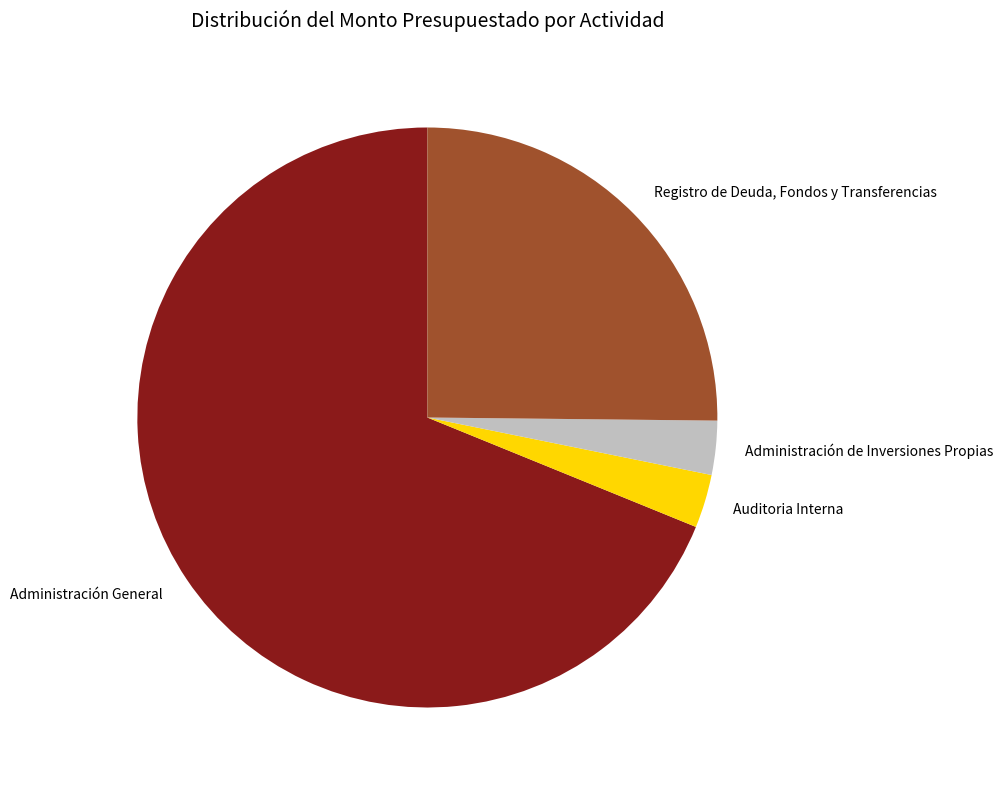

Combined, do Registro de Deuda, Fondos y Transferencias and Auditoria Interna account for over 50%?

No